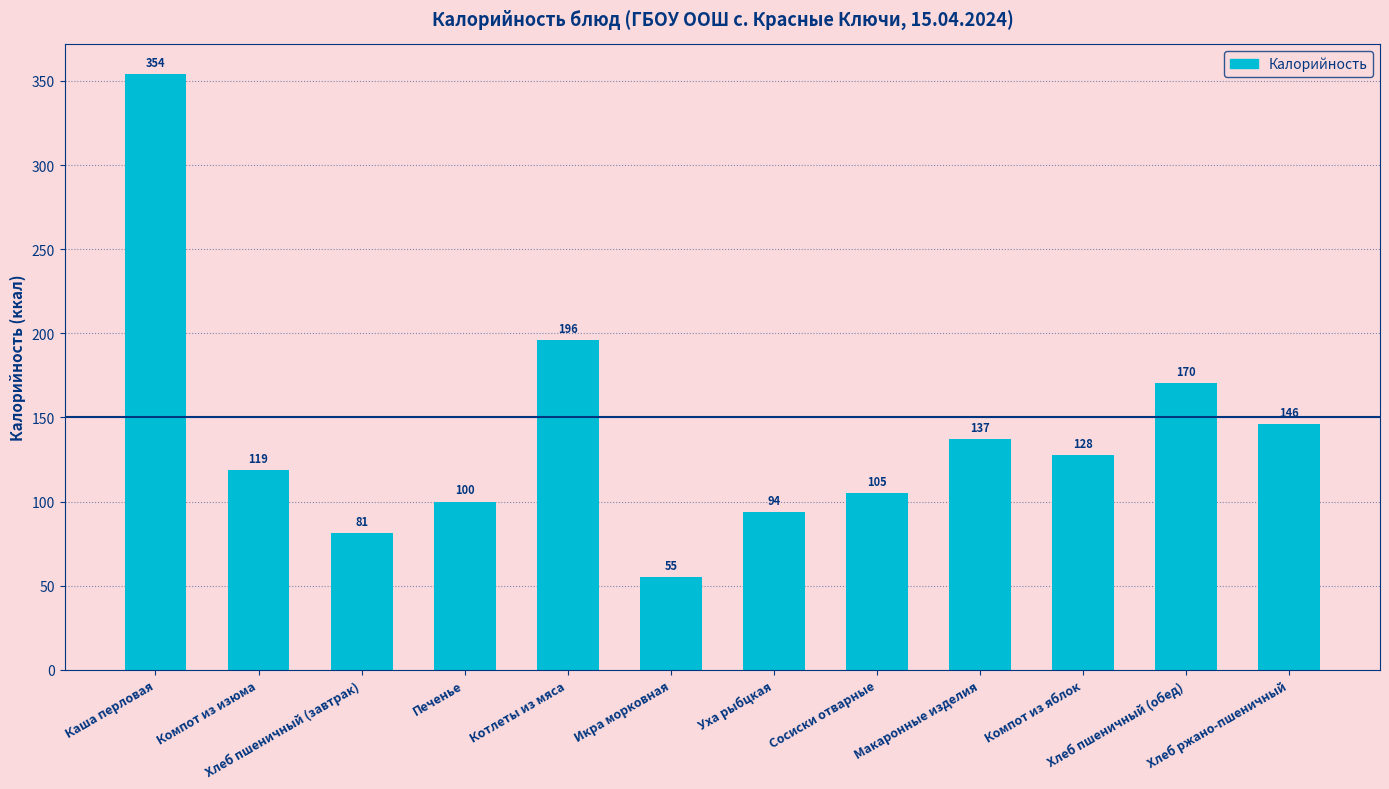

Does the chart contain stacked bars?

No